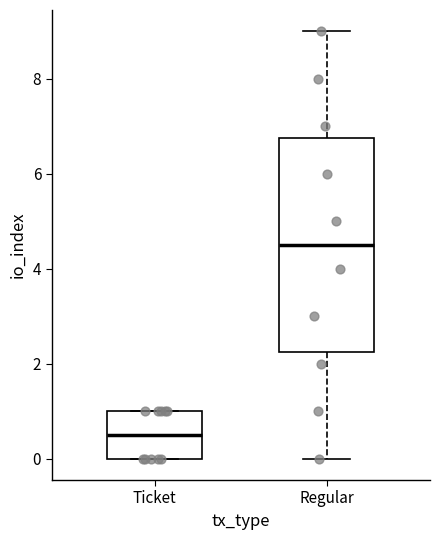

Reading left to right, transcribe this box plot: for each box, give where its median line is, the range the box spans, and where its two whiskers end, as read against the y-axis. The values are not printed on the chart, so give them approximately, as read against the axis.

Ticket: median 0.6, box 0.0 to 1.0, whiskers 0.0 to 1.0
Regular: median 4.6, box 2.2 to 6.8, whiskers 0.0 to 9.0